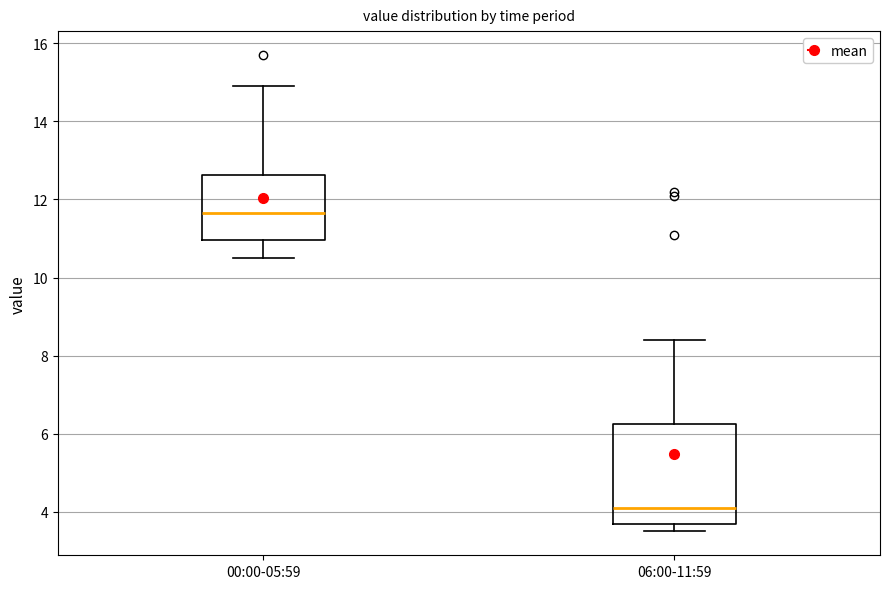

Reading left to right, read every box against the y-axis: the position of its median line, the range the box covers, and the ends of its whiskers. The values are not printed on the chart, so give them approximately, as read against the axis.

00:00-05:59: median 11.6, box 11.0 to 12.6, whiskers 10.6 to 15.0
06:00-11:59: median 4.2, box 3.8 to 6.2, whiskers 3.6 to 8.4